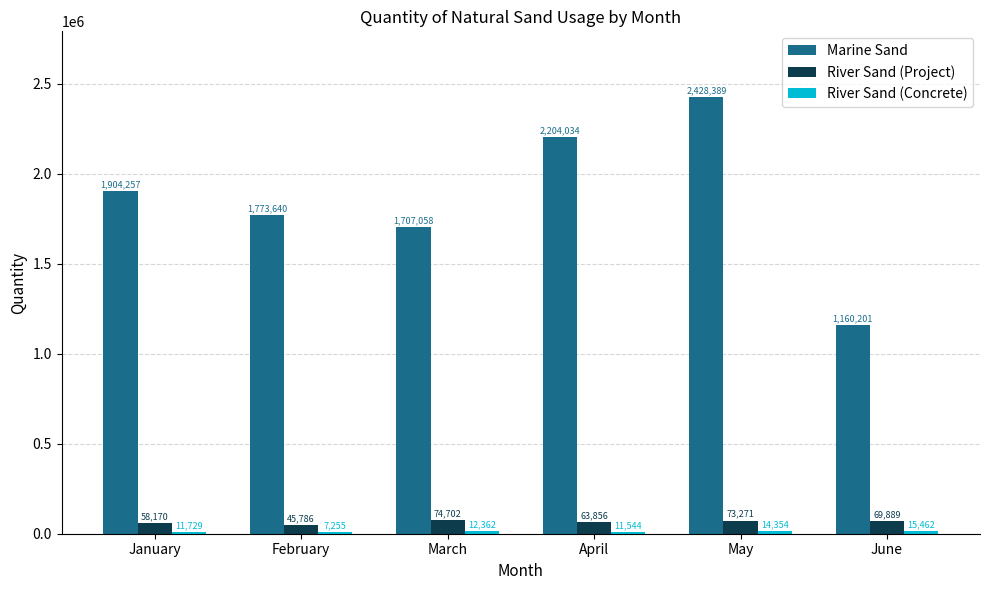

What is the highest value of the River Sand (Project) series?

74702